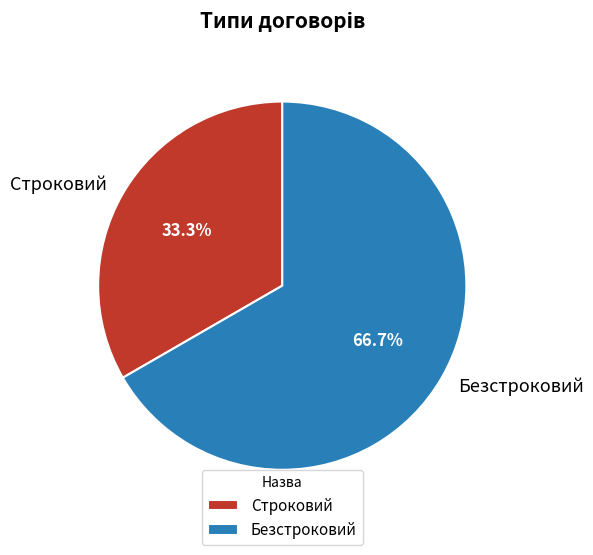

To the nearest percent, what is the combined percentage of Строковий and Безстроковий?

100%